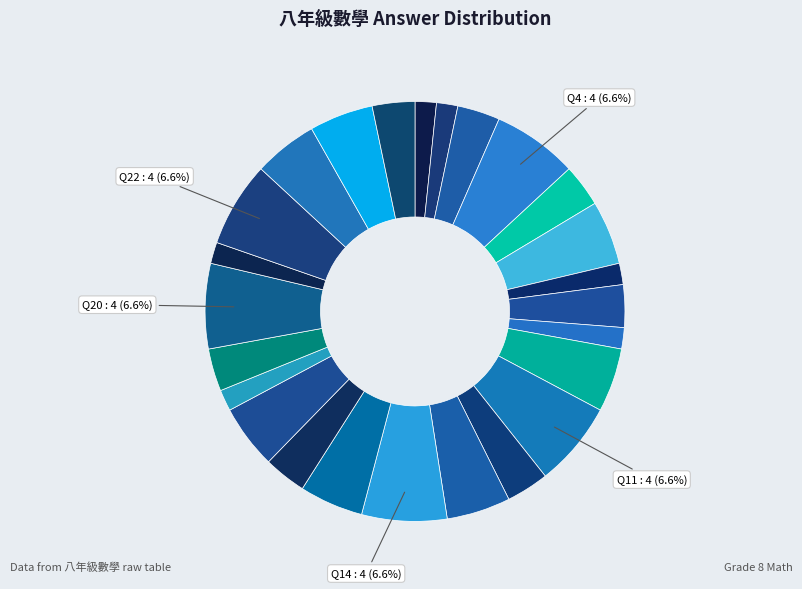

Count the number of slices in the pie.

25